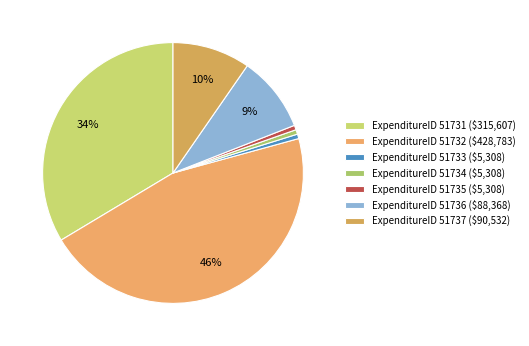

Count the number of slices in the pie.

7